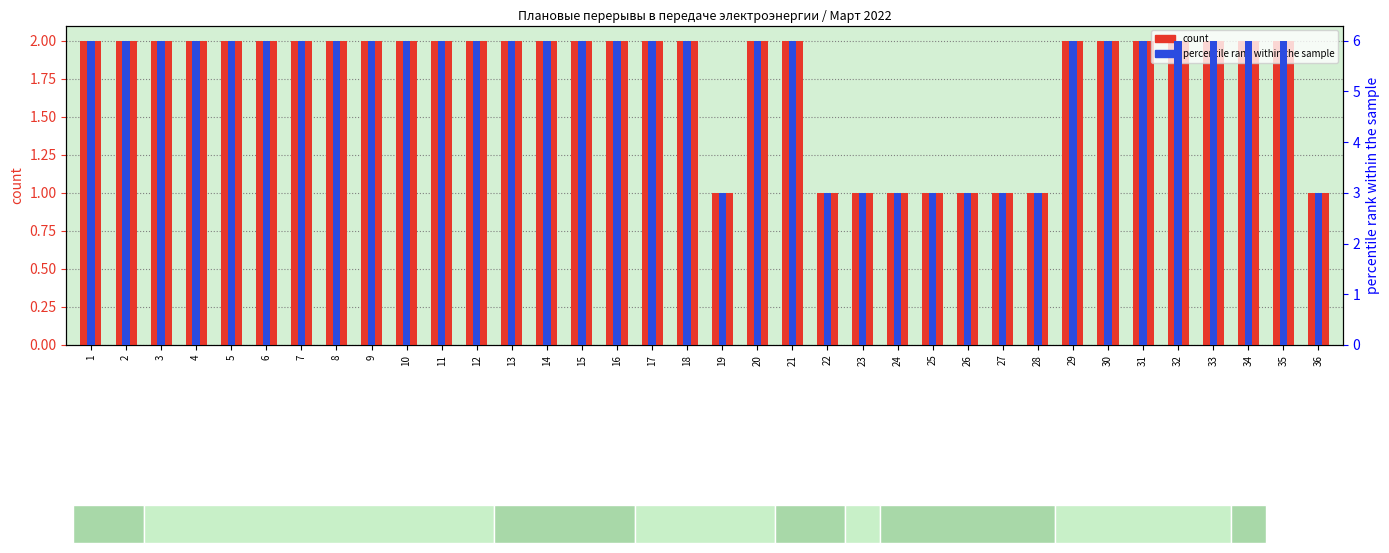

Does the chart contain stacked bars?

No